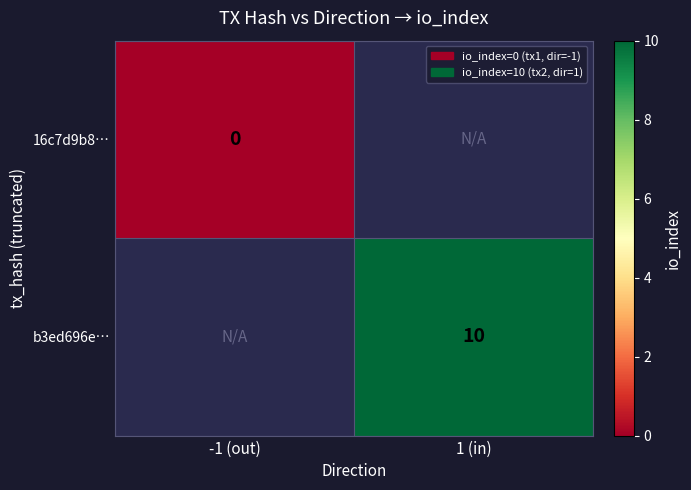

Is the value of b3ed696e… at 1 (in) greater than the value of 16c7d9b8… at -1 (out)?

Yes